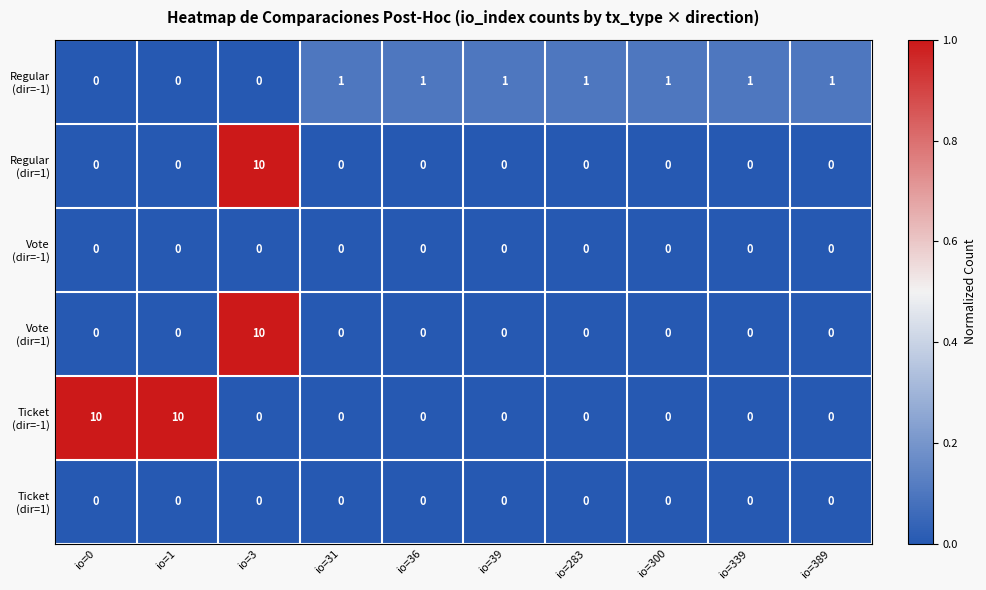

At which category is the sum across all series the highest?

io=3